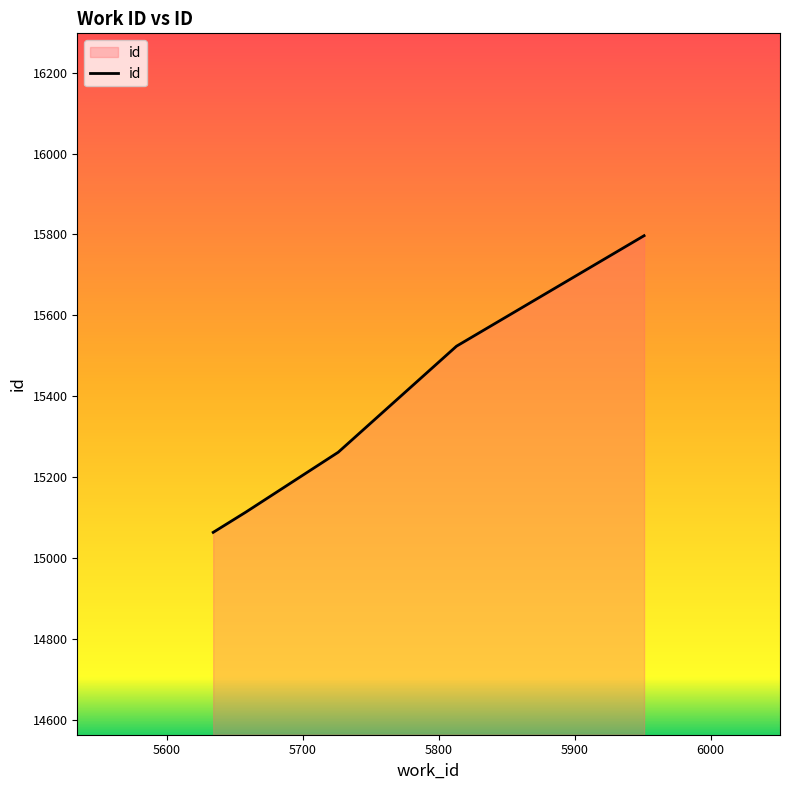

What is the average value?

15352